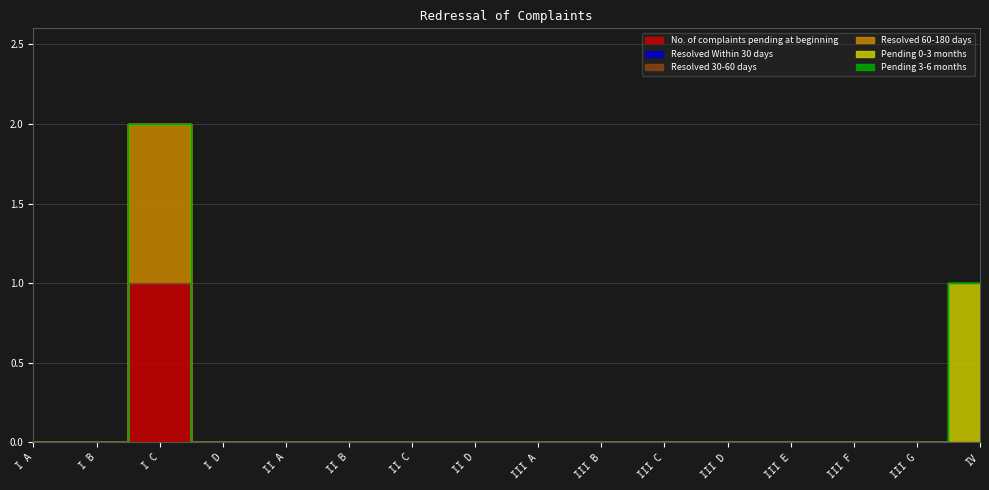

Reading right to left, list all the values displayed in this chart.

No. of complaints pending at beginning: 0	0	0	0	0	0	0	0	0	0	0	0	0	1	0	0
Resolved Within 30 days: 0	0	0	0	0	0	0	0	0	0	0	0	0	0	0	0
Resolved 30-60 days: 0	0	0	0	0	0	0	0	0	0	0	0	0	0	0	0
Resolved 60-180 days: 0	0	0	0	0	0	0	0	0	0	0	0	0	1	0	0
Pending 0-3 months: 1	0	0	0	0	0	0	0	0	0	0	0	0	0	0	0
Pending 3-6 months: 0	0	0	0	0	0	0	0	0	0	0	0	0	0	0	0